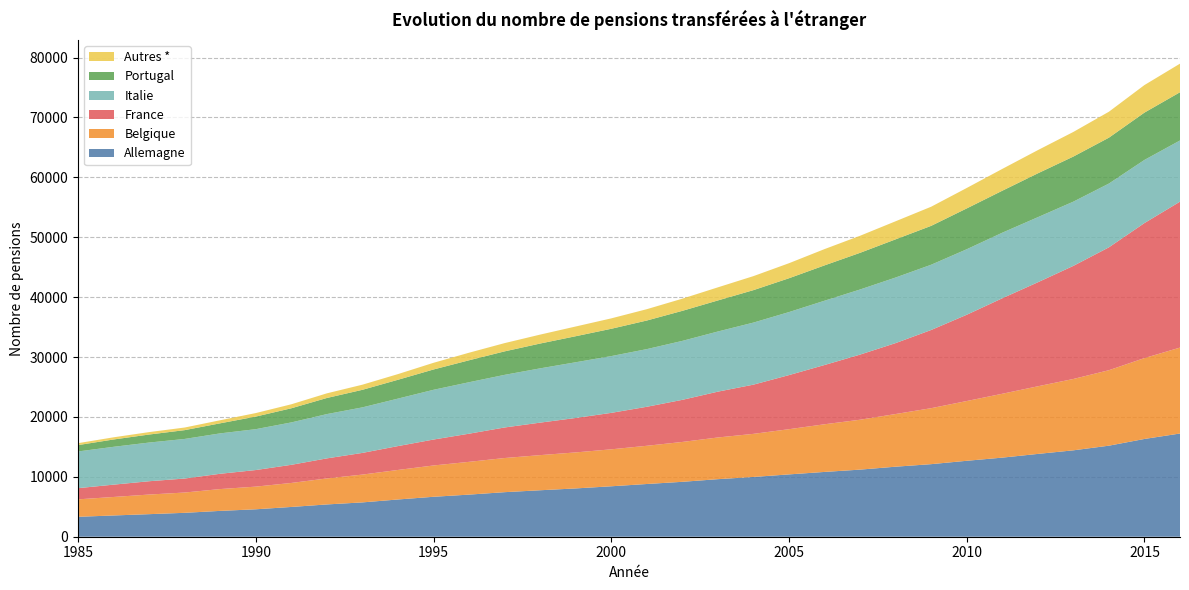

Reading left to right, extract all data points from this chart.

Allemagne: 1985=3327	1986=3549	1987=3767	1988=3991	1989=4314	1990=4580	1991=4970	1992=5390	1993=5731	1994=6218	1995=6668	1996=7031	1997=7438	1998=7758	1999=8064	2000=8421	2001=8802	2002=9167	2003=9609	2004=9978	2005=10405	2006=10818	2007=11203	2008=11692	2009=12115	2010=12678	2011=13205	2012=13824	2013=14424	2014=15200	2015=16322	2016=17232
Belgique: 1985=2912	1986=3087	1987=3274	1988=3388	1989=3643	1990=3784	1991=4007	1992=4340	1993=4643	1994=4929	1995=5227	1996=5471	1997=5700	1998=5864	1999=6013	2000=6171	2001=6380	2002=6656	2003=6960	2004=7196	2005=7547	2006=7956	2007=8329	2008=8793	2009=9346	2010=9975	2011=10662	2012=11290	2013=11913	2014=12601	2015=13501	2016=14347
France: 1985=1869	1986=2058	1987=2223	1988=2334	1989=2554	1990=2768	1991=3028	1992=3349	1993=3619	1994=3985	1995=4329	1996=4698	1997=5101	1998=5426	1999=5748	2000=6086	2001=6511	2002=7030	2003=7651	2004=8215	2005=9031	2006=9894	2007=10874	2008=11841	2009=13054	2010=14404	2011=15942	2012=17364	2013=18882	2014=20513	2015=22544	2016=24360
Italie: 1985=6126	1986=6317	1987=6459	1988=6612	1989=6744	1990=6824	1991=7078	1992=7395	1993=7603	1994=7927	1995=8306	1996=8594	1997=8785	1998=9062	1999=9303	2000=9479	2001=9628	2002=9843	2003=10042	2004=10362	2005=10522	2006=10734	2007=10871	2008=10950	2009=10895	2010=10938	2011=10947	2012=10866	2013=10724	2014=10649	2015=10541	2016=10217
Portugal: 1985=1062	1986=1223	1987=1338	1988=1469	1989=1680	1990=2101	1991=2361	1992=2688	1993=2931	1994=3144	1995=3390	1996=3663	1997=3921	1998=4143	1999=4346	2000=4558	2001=4774	2002=5015	2003=5185	2004=5417	2005=5647	2006=5899	2007=6121	2008=6374	2009=6492	2010=6815	2011=7006	2012=7323	2013=7526	2014=7659	2015=7902	2016=8050
Autres *: 1985=322	1986=363	1987=406	1988=437	1989=512	1990=586	1991=665	1992=775	1993=854	1994=947	1995=1116	1996=1264	1997=1378	1998=1491	1999=1623	2000=1738	2001=1892	2002=2031	2003=2187	2004=2339	2005=2509	2006=2718	2007=2848	2008=3017	2009=3192	2010=3411	2011=3642	2012=3873	2013=4110	2014=4331	2015=4597	2016=4774